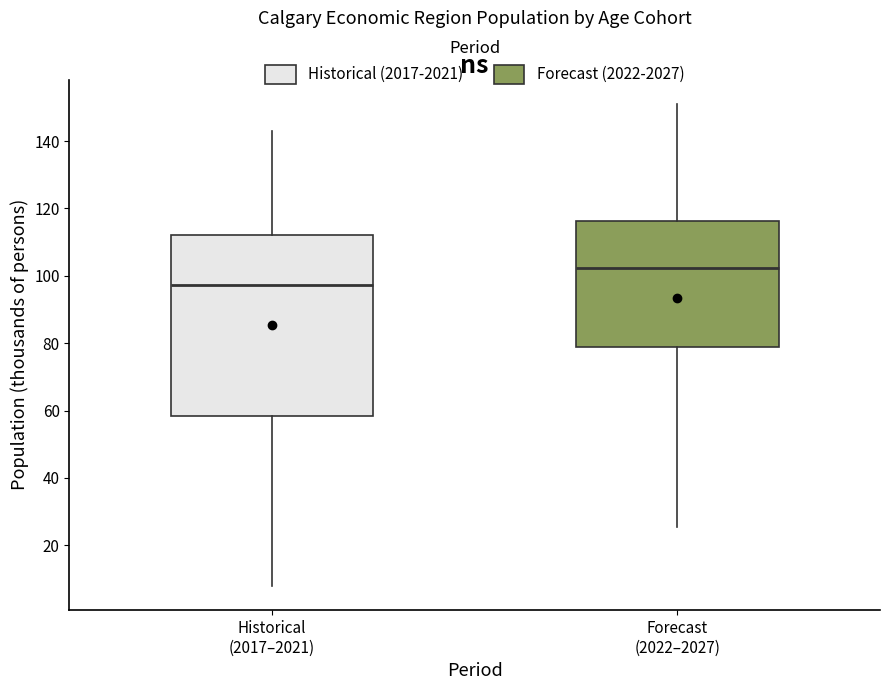

Reading left to right, read every box against the y-axis: the position of its median line, the range the box covers, and the ends of its whiskers. The values are not printed on the chart, so give them approximately, as read against the axis.

Historical (2017–2021): median 98, box 58 to 112, whiskers 8 to 144
Forecast (2022–2027): median 102, box 78 to 116, whiskers 26 to 152